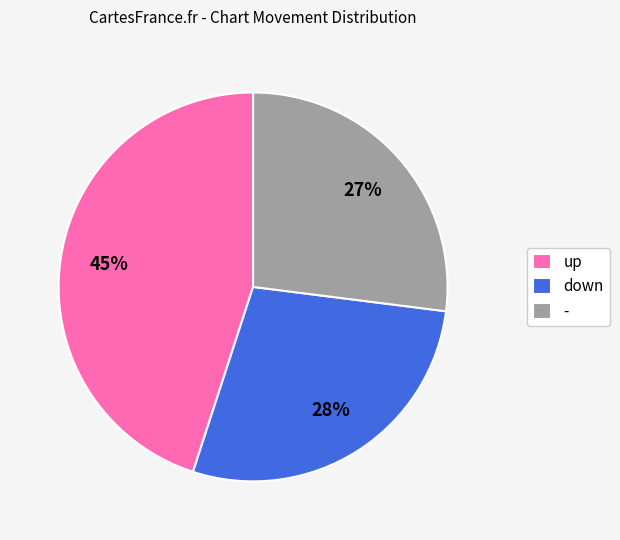

What is the ratio of the value at up to the value at -?

1.7